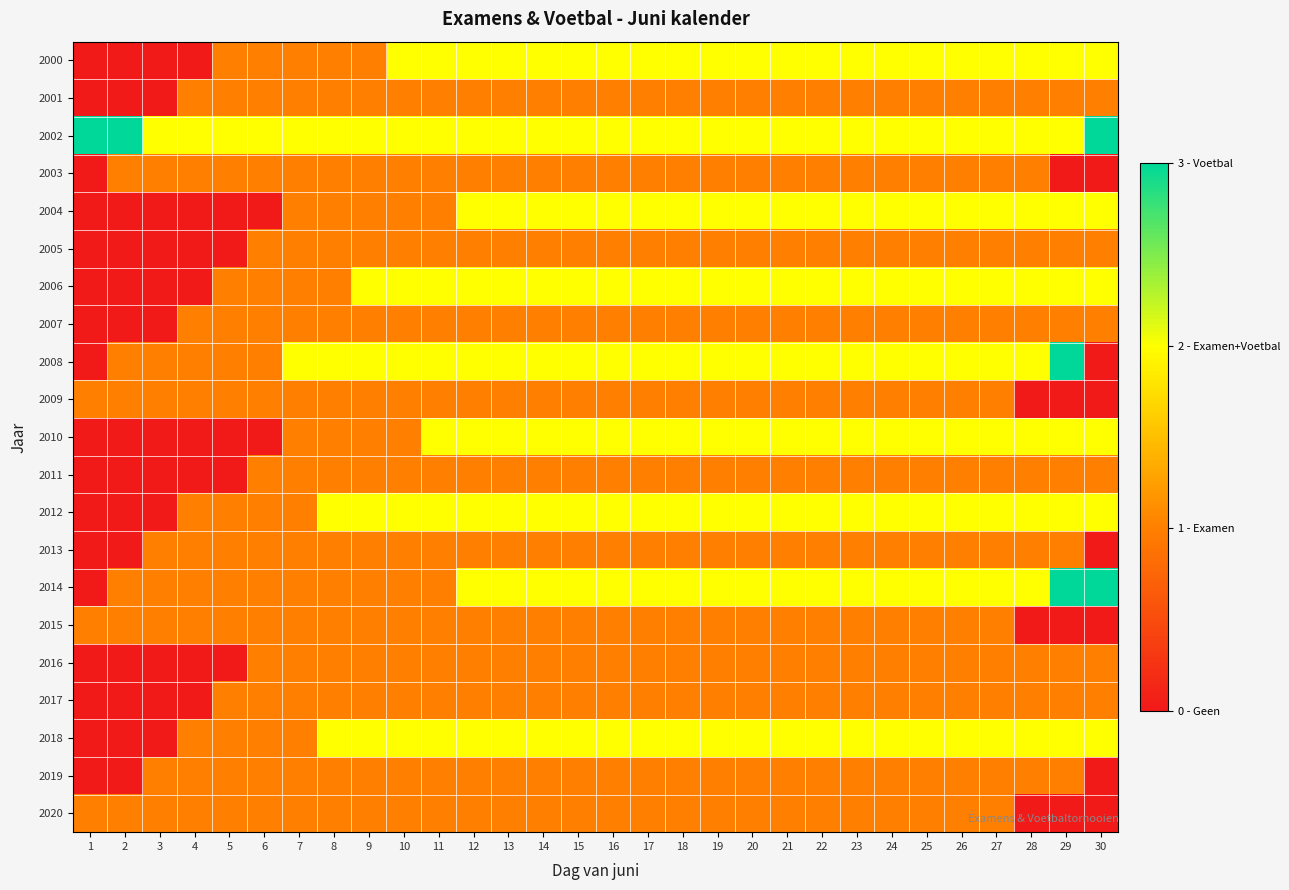

Reading left to right, extract all data points from this chart.

2000: 1=0	2=0	3=0	4=0	5=1	6=1	7=1	8=1	9=1	10=2	11=2	12=2	13=2	14=2	15=2	16=2	17=2	18=2	19=2	20=2	21=2	22=2	23=2	24=2	25=2	26=2	27=2	28=2	29=2	30=2
2001: 1=0	2=0	3=0	4=1	5=1	6=1	7=1	8=1	9=1	10=1	11=1	12=1	13=1	14=1	15=1	16=1	17=1	18=1	19=1	20=1	21=1	22=1	23=1	24=1	25=1	26=1	27=1	28=1	29=1	30=1
2002: 1=3	2=3	3=2	4=2	5=2	6=2	7=2	8=2	9=2	10=2	11=2	12=2	13=2	14=2	15=2	16=2	17=2	18=2	19=2	20=2	21=2	22=2	23=2	24=2	25=2	26=2	27=2	28=2	29=2	30=3
2003: 1=0	2=1	3=1	4=1	5=1	6=1	7=1	8=1	9=1	10=1	11=1	12=1	13=1	14=1	15=1	16=1	17=1	18=1	19=1	20=1	21=1	22=1	23=1	24=1	25=1	26=1	27=1	28=1	29=0	30=0
2004: 1=0	2=0	3=0	4=0	5=0	6=0	7=1	8=1	9=1	10=1	11=1	12=2	13=2	14=2	15=2	16=2	17=2	18=2	19=2	20=2	21=2	22=2	23=2	24=2	25=2	26=2	27=2	28=2	29=2	30=2
2005: 1=0	2=0	3=0	4=0	5=0	6=1	7=1	8=1	9=1	10=1	11=1	12=1	13=1	14=1	15=1	16=1	17=1	18=1	19=1	20=1	21=1	22=1	23=1	24=1	25=1	26=1	27=1	28=1	29=1	30=1
2006: 1=0	2=0	3=0	4=0	5=1	6=1	7=1	8=1	9=2	10=2	11=2	12=2	13=2	14=2	15=2	16=2	17=2	18=2	19=2	20=2	21=2	22=2	23=2	24=2	25=2	26=2	27=2	28=2	29=2	30=2
2007: 1=0	2=0	3=0	4=1	5=1	6=1	7=1	8=1	9=1	10=1	11=1	12=1	13=1	14=1	15=1	16=1	17=1	18=1	19=1	20=1	21=1	22=1	23=1	24=1	25=1	26=1	27=1	28=1	29=1	30=1
2008: 1=0	2=1	3=1	4=1	5=1	6=1	7=2	8=2	9=2	10=2	11=2	12=2	13=2	14=2	15=2	16=2	17=2	18=2	19=2	20=2	21=2	22=2	23=2	24=2	25=2	26=2	27=2	28=2	29=3	30=0
2009: 1=1	2=1	3=1	4=1	5=1	6=1	7=1	8=1	9=1	10=1	11=1	12=1	13=1	14=1	15=1	16=1	17=1	18=1	19=1	20=1	21=1	22=1	23=1	24=1	25=1	26=1	27=1	28=0	29=0	30=0
2010: 1=0	2=0	3=0	4=0	5=0	6=0	7=1	8=1	9=1	10=1	11=2	12=2	13=2	14=2	15=2	16=2	17=2	18=2	19=2	20=2	21=2	22=2	23=2	24=2	25=2	26=2	27=2	28=2	29=2	30=2
2011: 1=0	2=0	3=0	4=0	5=0	6=1	7=1	8=1	9=1	10=1	11=1	12=1	13=1	14=1	15=1	16=1	17=1	18=1	19=1	20=1	21=1	22=1	23=1	24=1	25=1	26=1	27=1	28=1	29=1	30=1
2012: 1=0	2=0	3=0	4=1	5=1	6=1	7=1	8=2	9=2	10=2	11=2	12=2	13=2	14=2	15=2	16=2	17=2	18=2	19=2	20=2	21=2	22=2	23=2	24=2	25=2	26=2	27=2	28=2	29=2	30=2
2013: 1=0	2=0	3=1	4=1	5=1	6=1	7=1	8=1	9=1	10=1	11=1	12=1	13=1	14=1	15=1	16=1	17=1	18=1	19=1	20=1	21=1	22=1	23=1	24=1	25=1	26=1	27=1	28=1	29=1	30=0
2014: 1=0	2=1	3=1	4=1	5=1	6=1	7=1	8=1	9=1	10=1	11=1	12=2	13=2	14=2	15=2	16=2	17=2	18=2	19=2	20=2	21=2	22=2	23=2	24=2	25=2	26=2	27=2	28=2	29=3	30=3
2015: 1=1	2=1	3=1	4=1	5=1	6=1	7=1	8=1	9=1	10=1	11=1	12=1	13=1	14=1	15=1	16=1	17=1	18=1	19=1	20=1	21=1	22=1	23=1	24=1	25=1	26=1	27=1	28=0	29=0	30=0
2016: 1=0	2=0	3=0	4=0	5=0	6=1	7=1	8=1	9=1	10=1	11=1	12=1	13=1	14=1	15=1	16=1	17=1	18=1	19=1	20=1	21=1	22=1	23=1	24=1	25=1	26=1	27=1	28=1	29=1	30=1
2017: 1=0	2=0	3=0	4=0	5=1	6=1	7=1	8=1	9=1	10=1	11=1	12=1	13=1	14=1	15=1	16=1	17=1	18=1	19=1	20=1	21=1	22=1	23=1	24=1	25=1	26=1	27=1	28=1	29=1	30=1
2018: 1=0	2=0	3=0	4=1	5=1	6=1	7=1	8=2	9=2	10=2	11=2	12=2	13=2	14=2	15=2	16=2	17=2	18=2	19=2	20=2	21=2	22=2	23=2	24=2	25=2	26=2	27=2	28=2	29=2	30=2
2019: 1=0	2=0	3=1	4=1	5=1	6=1	7=1	8=1	9=1	10=1	11=1	12=1	13=1	14=1	15=1	16=1	17=1	18=1	19=1	20=1	21=1	22=1	23=1	24=1	25=1	26=1	27=1	28=1	29=1	30=0
2020: 1=1	2=1	3=1	4=1	5=1	6=1	7=1	8=1	9=1	10=1	11=1	12=1	13=1	14=1	15=1	16=1	17=1	18=1	19=1	20=1	21=1	22=1	23=1	24=1	25=1	26=1	27=1	28=0	29=0	30=0